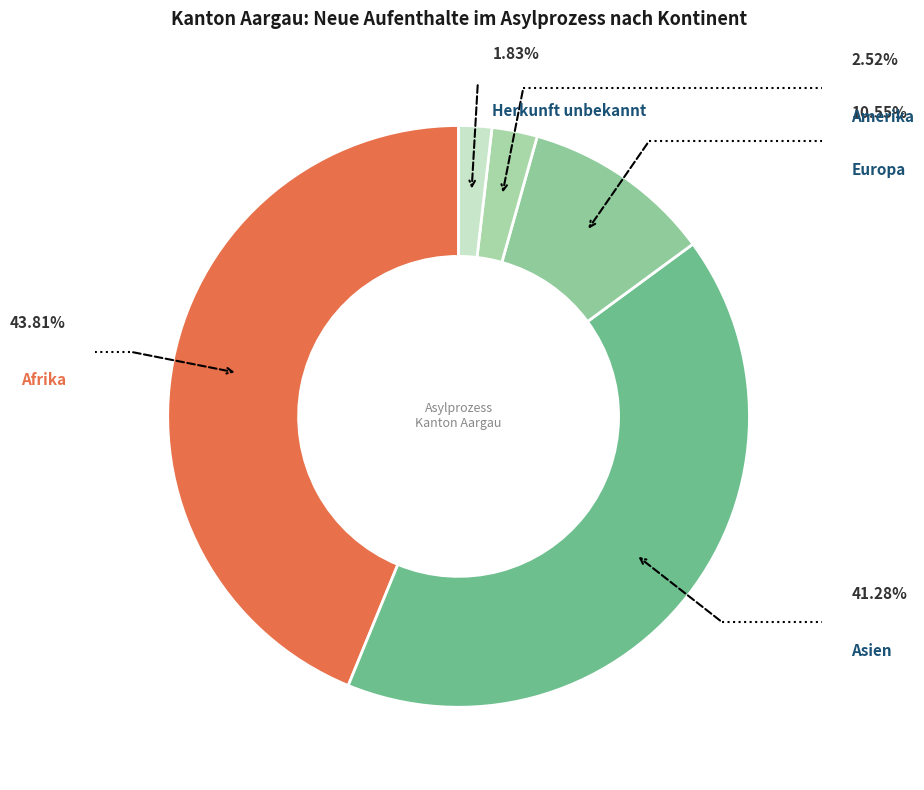

What is the ratio of the value at Europa to the value at Afrika?

0.2